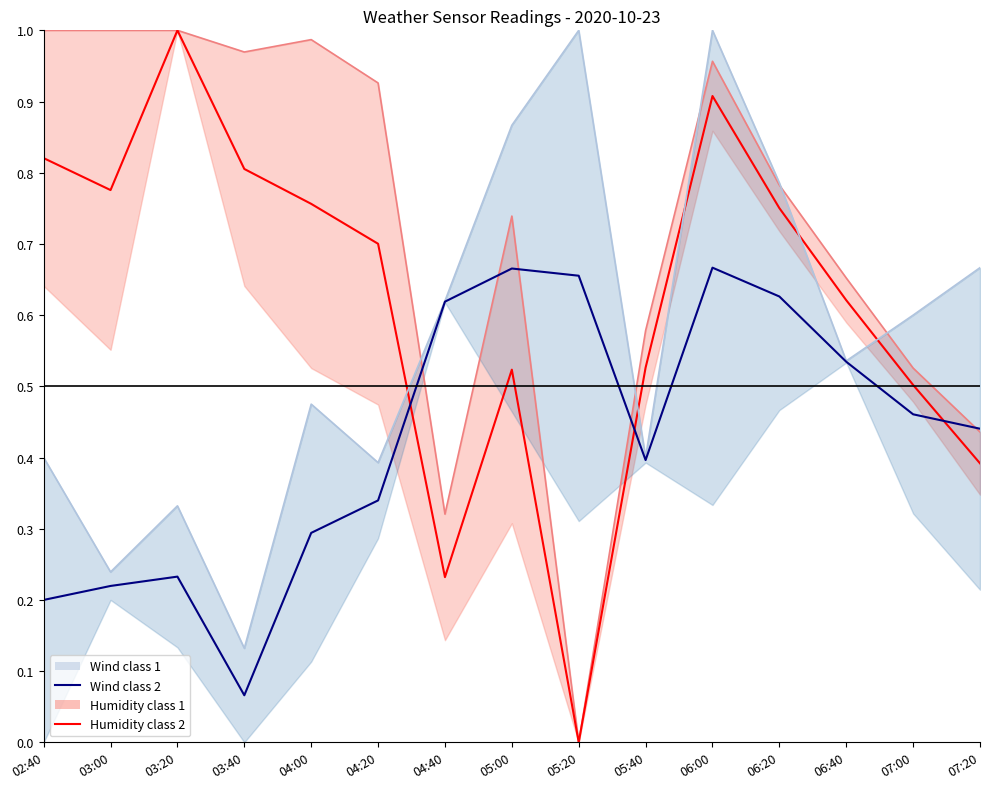

List the series in order of their overall mean, lowest first.

Wind class 2, Wind class 1 line, Humidity class 2, Humidity class 1 line